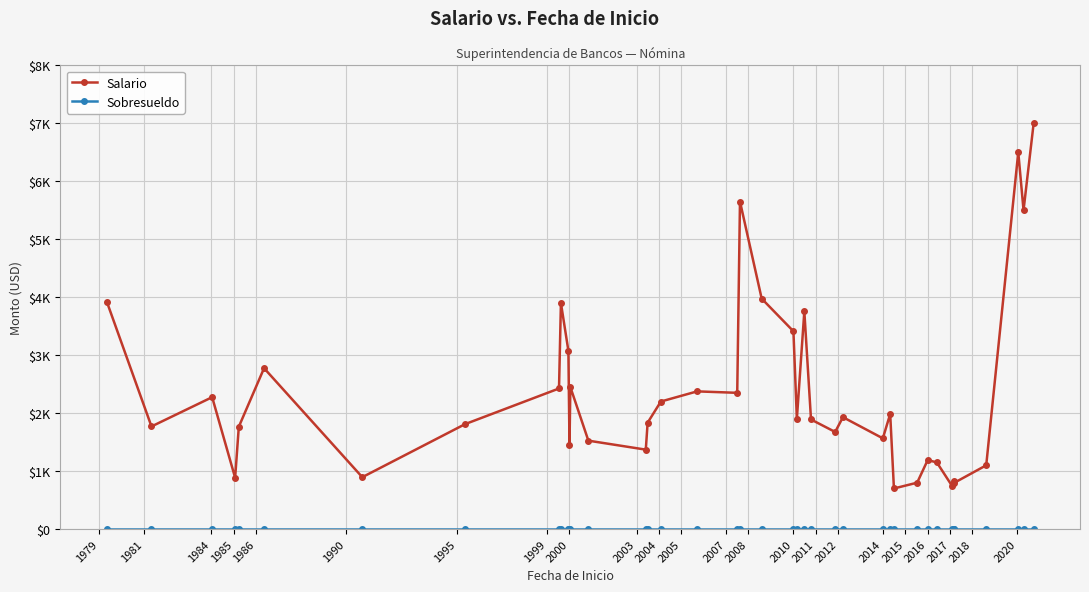

Is this an area chart (filled region under the line)?

No